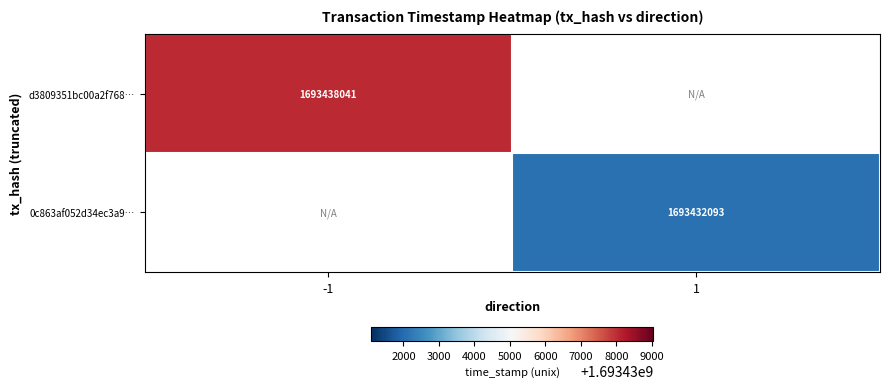

Which label corresponds to the largest value in the chart?

-1